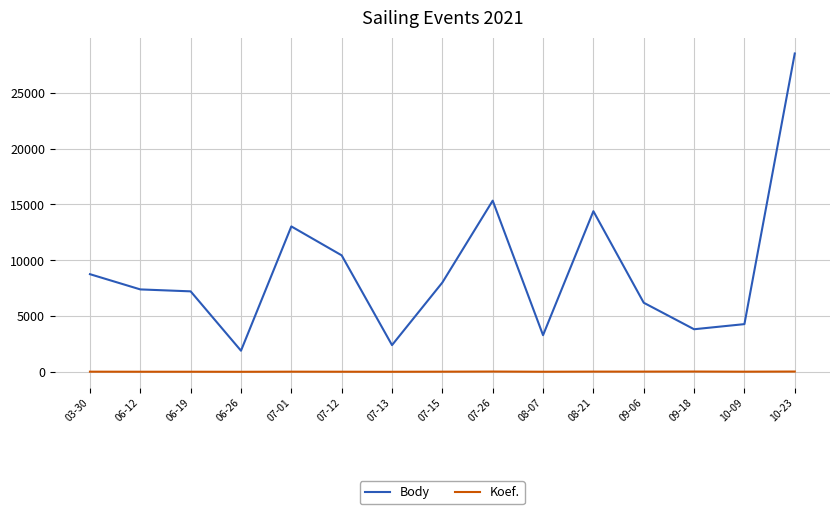

True or false: Body and Koef. cross at least once.

False